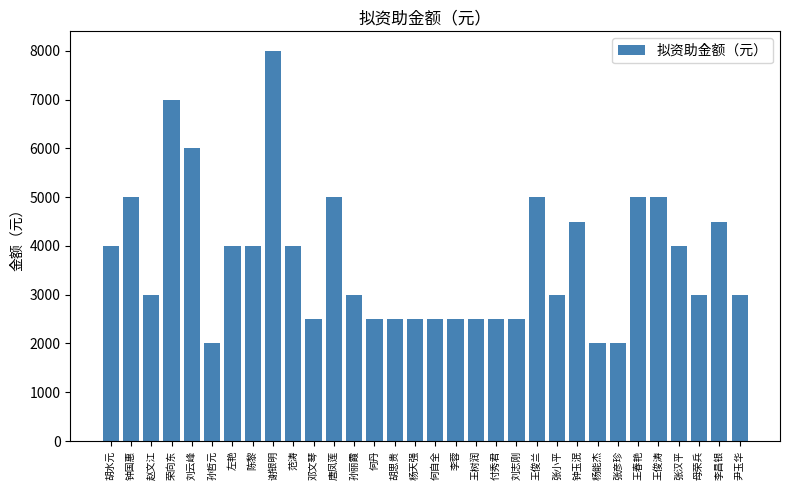

What is the sum of all values?

118500